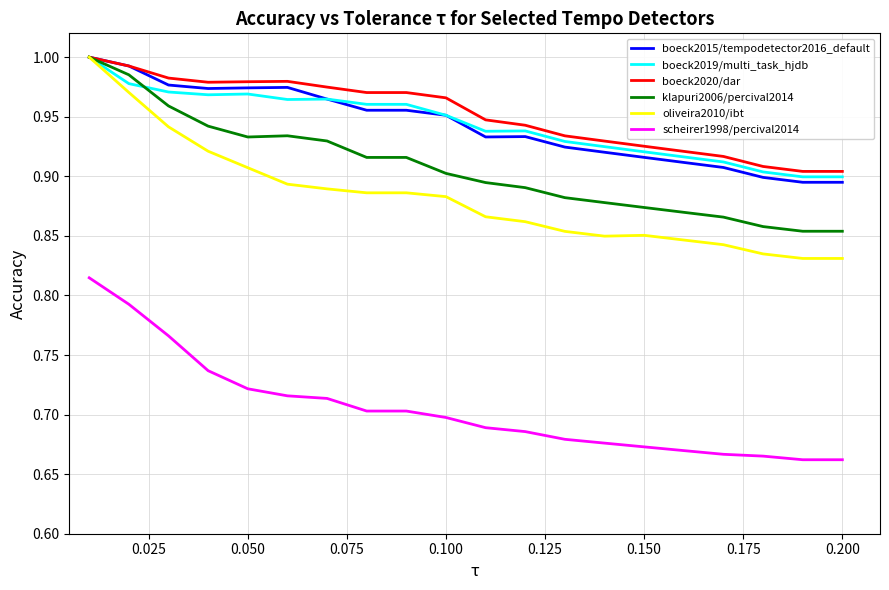

Which series has the largest range (max minus min)?

oliveira2010/ibt